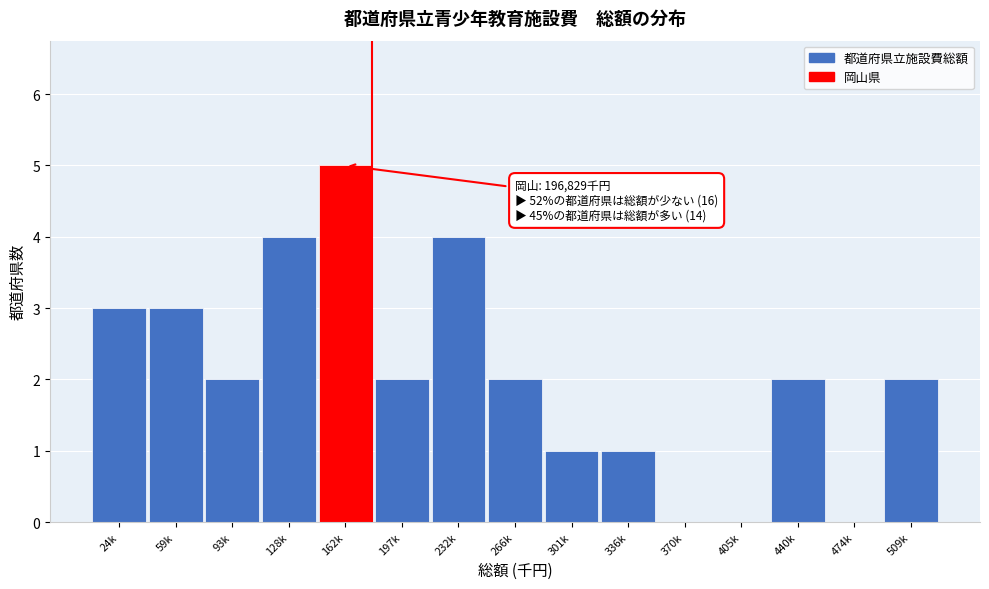

Reading left to right, what are all the values shown in this chart?

24k=3	59k=3	93k=2	128k=4	162k=5	197k=2	232k=4	266k=2	301k=1	336k=1	370k=0	405k=0	440k=2	474k=0	509k=2